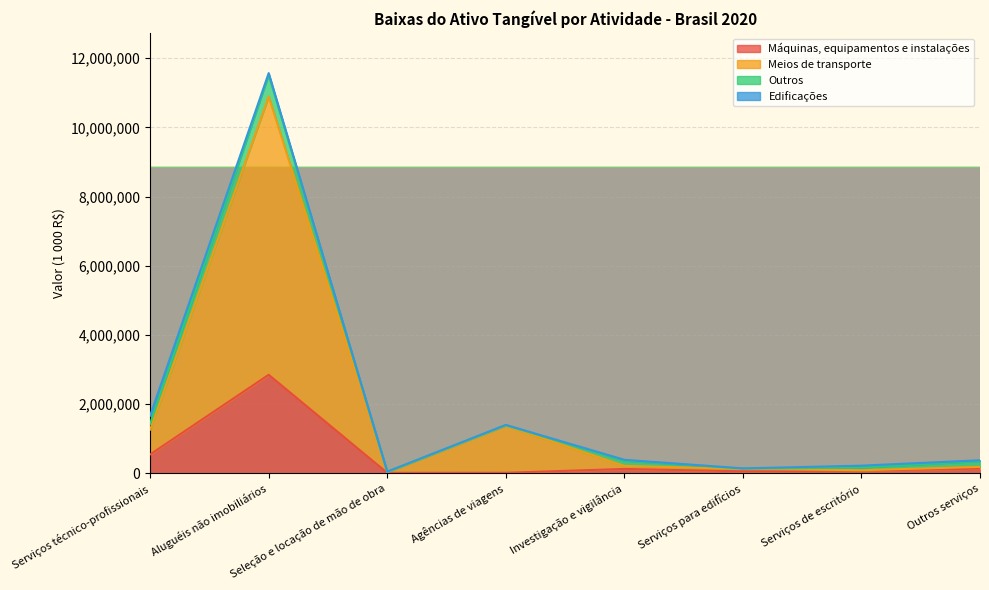

What are all the series names shown in the legend?

Máquinas, equipamentos e instalações, Meios de transporte, Outros, Edificações